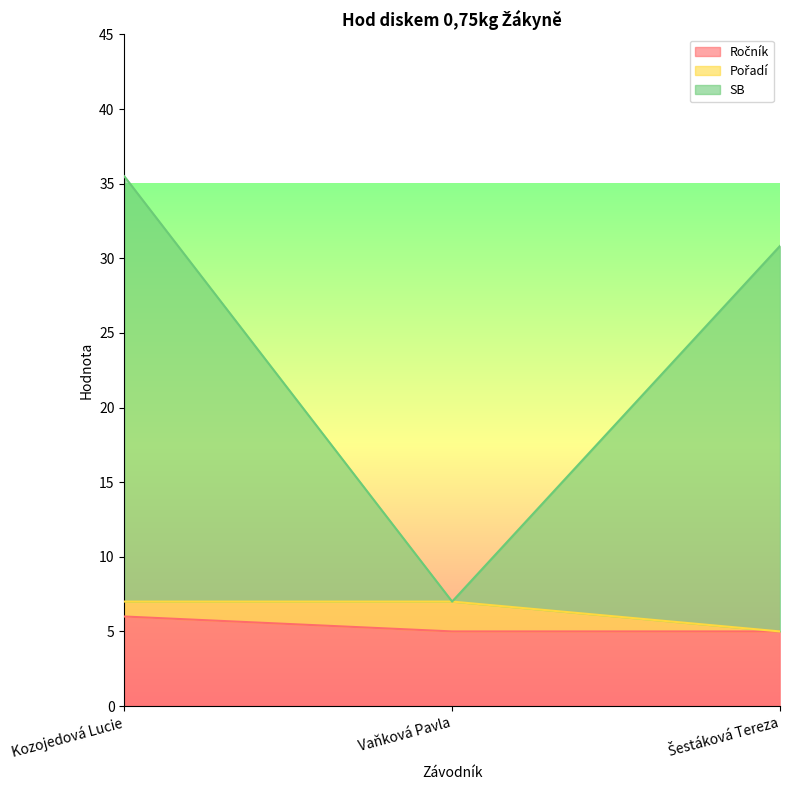

At how many categories does at least one series exceed 25?

2